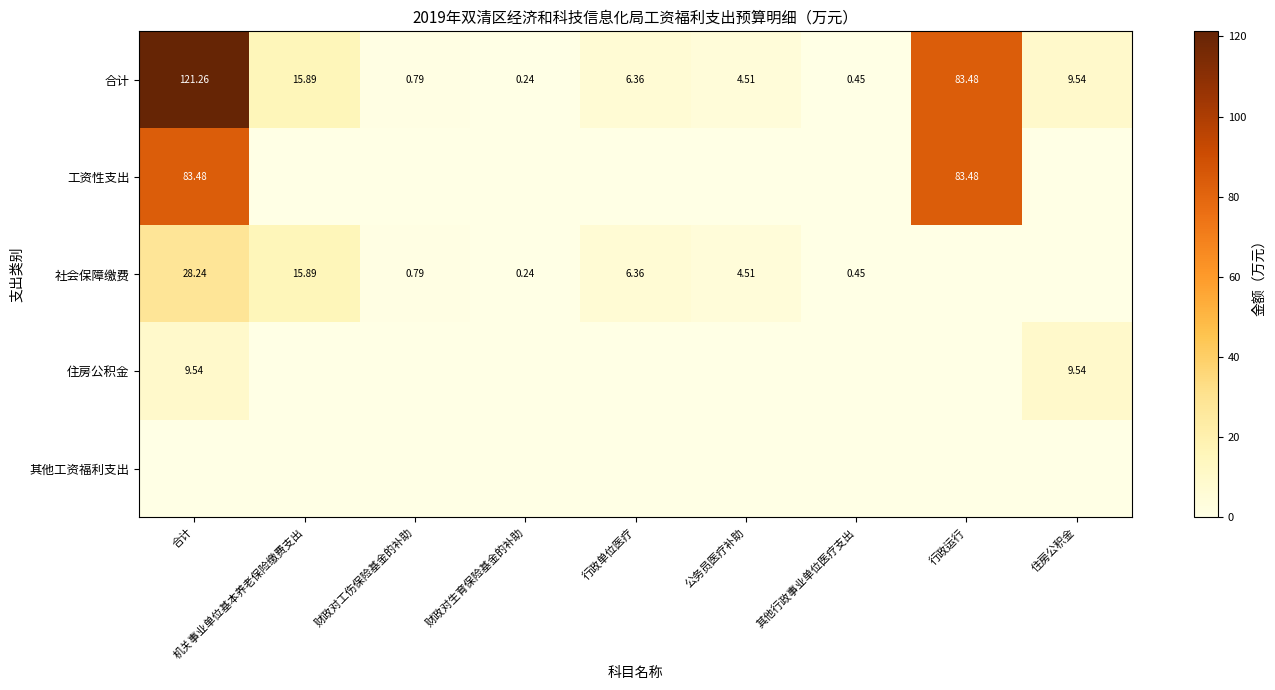

Which category has the highest value in the 合计 series?

合计